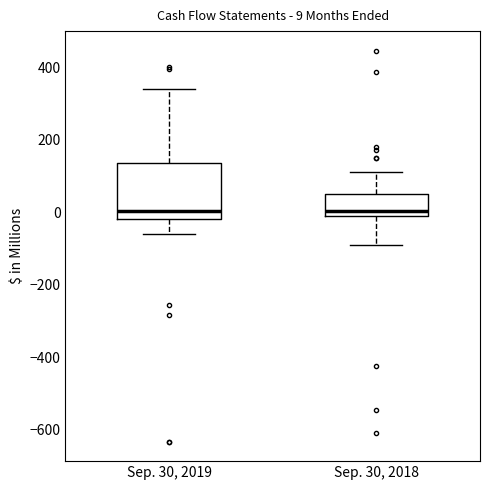

Comparing the boxes themselves (not the whiskers), which one is the tallest?

Sep. 30, 2019